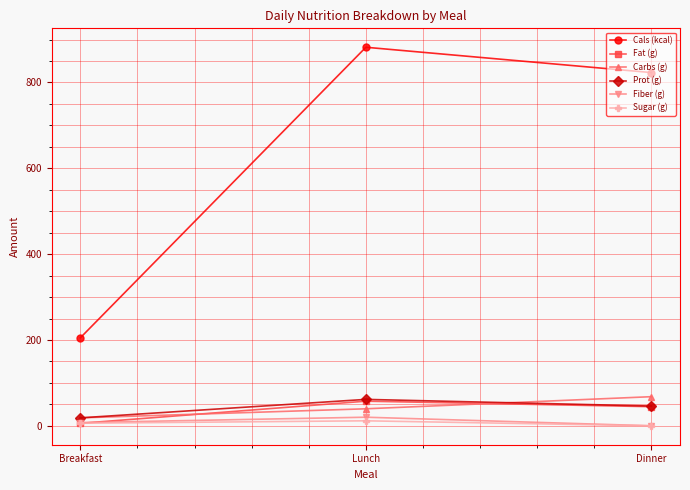

What position from the left is Lunch?

2